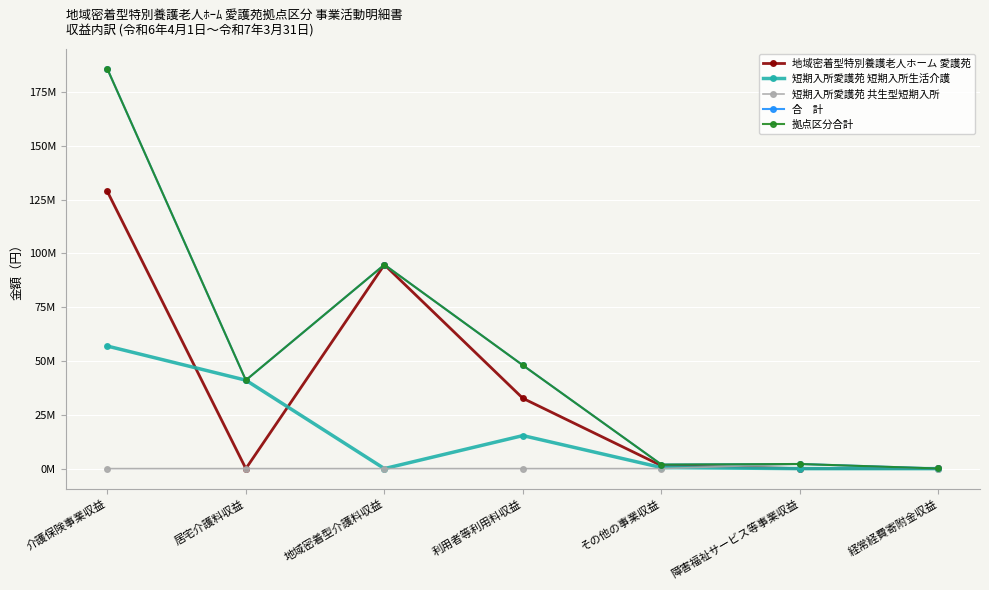

At which category does the chart reach its peak across all series?

介護保険事業収益